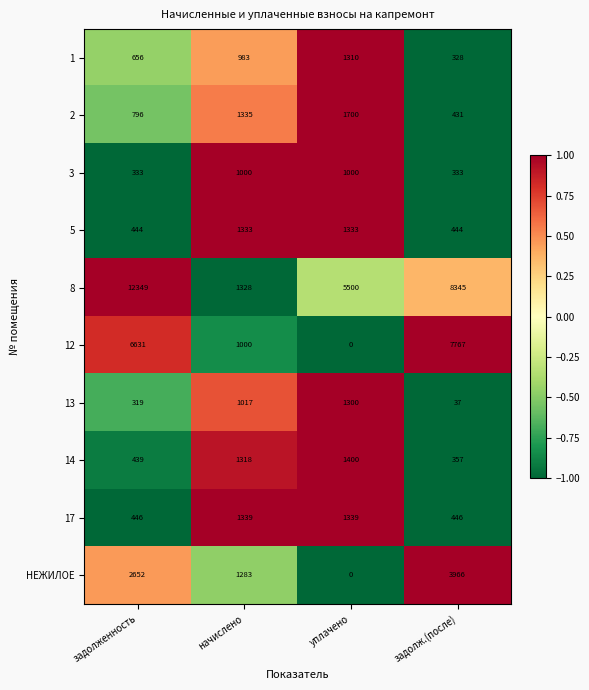

What is the difference between the maximum and minimum values in the 17 series?

893